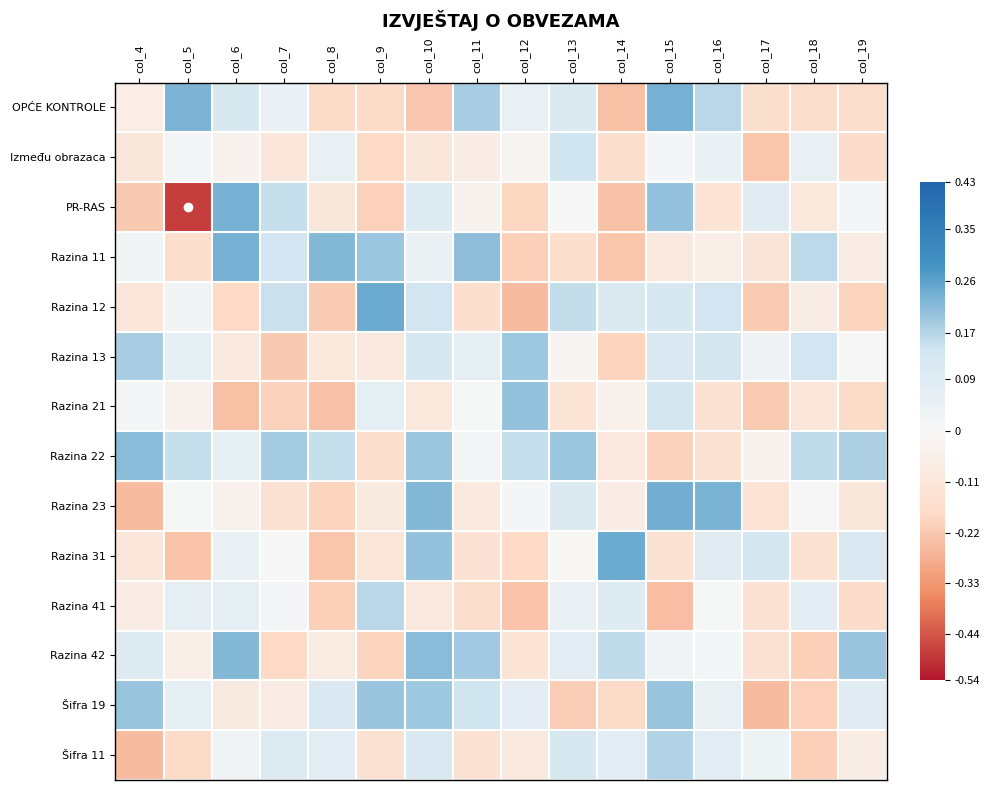

At which category is the sum across all series the highest?

col_10